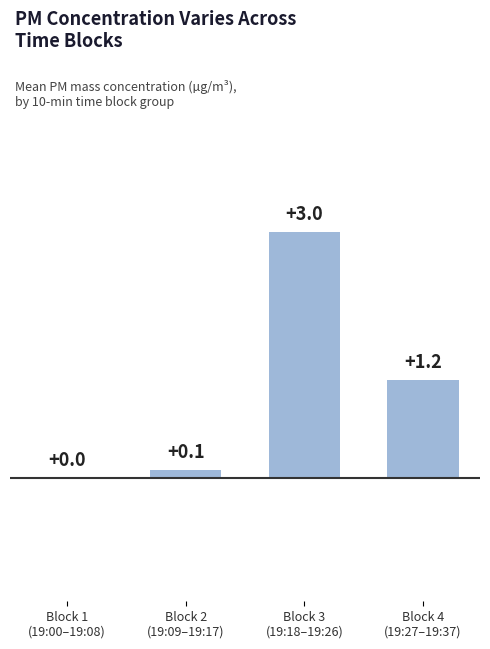

What value does the data have at Block 3
(19:18–19:26)?

3.0